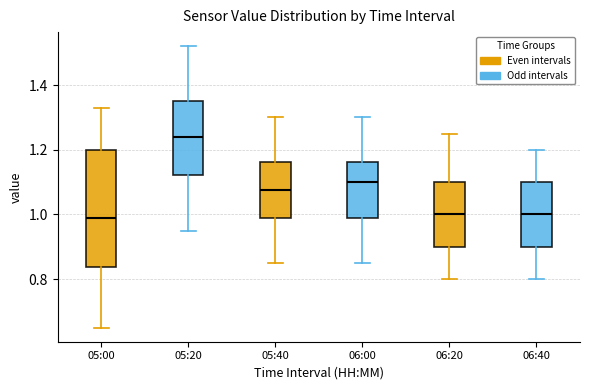

Which box's median line is the highest?

05:20